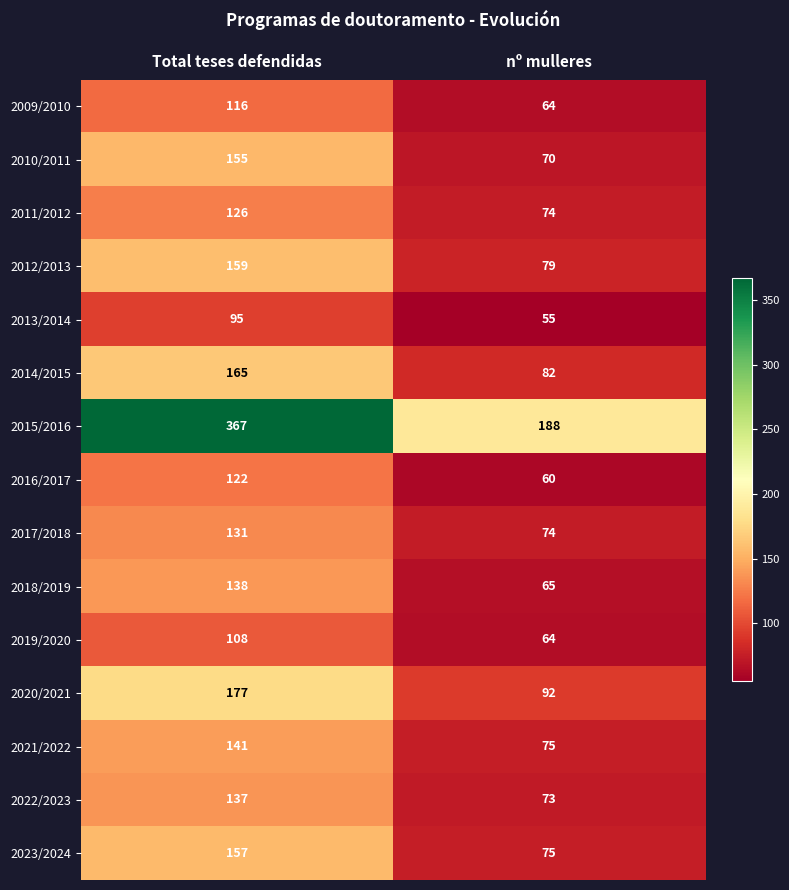

At which category does the chart reach its minimum across all series?

nº mulleres